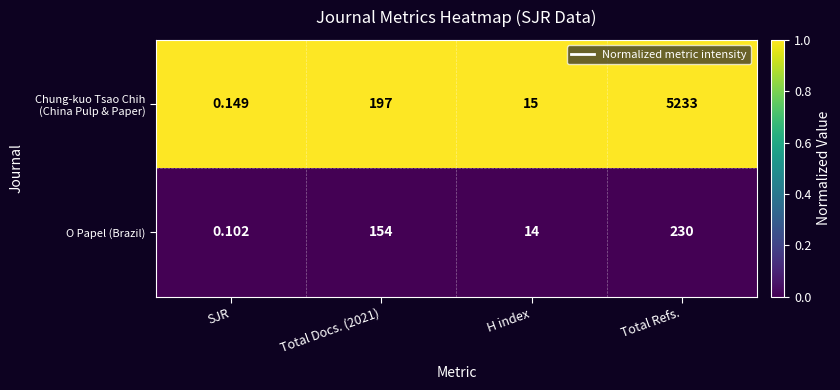

At which label does O Papel (Brazil) reach its minimum?

SJR